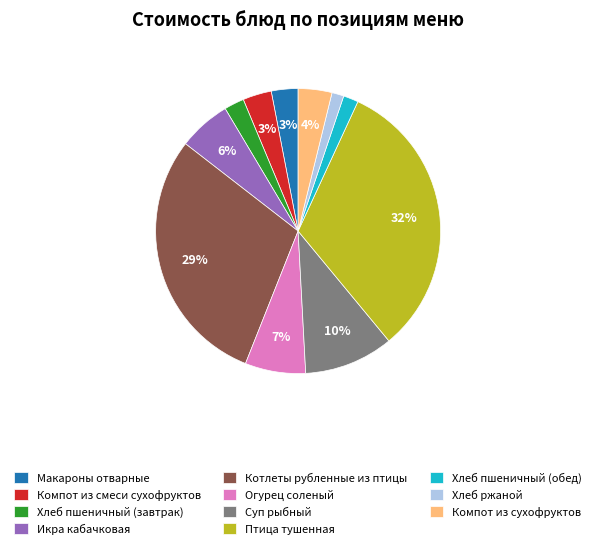

What percentage is the Икра кабачковая slice, to the nearest percent?

6%